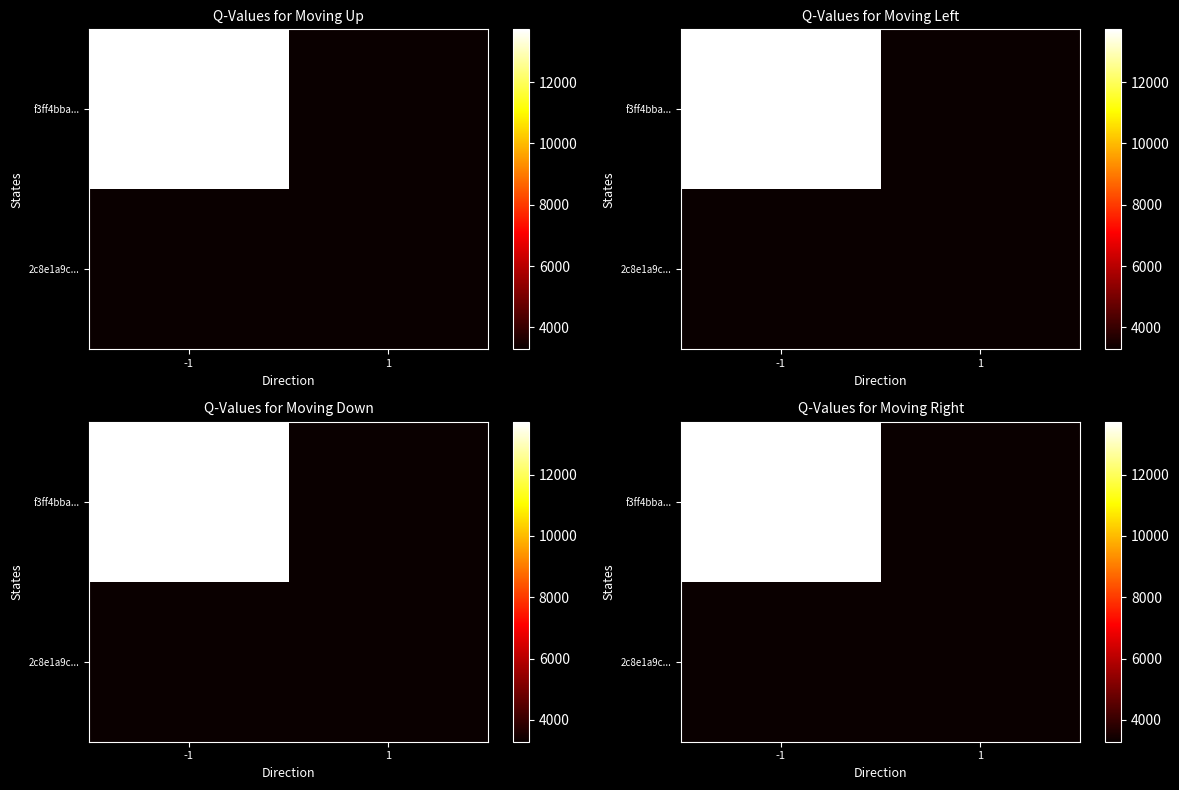

The f3ff4bba... series shows 652110636 at -1. True or false?

False